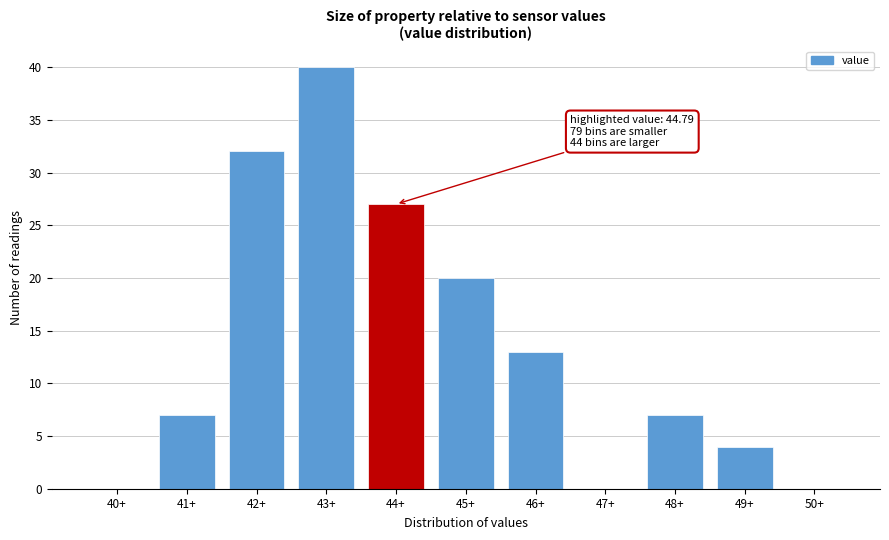

Reading left to right, what are all the values shown in this chart?

40+=0	41+=7	42+=32	43+=40	44+=27	45+=20	46+=13	47+=0	48+=7	49+=4	50+=0